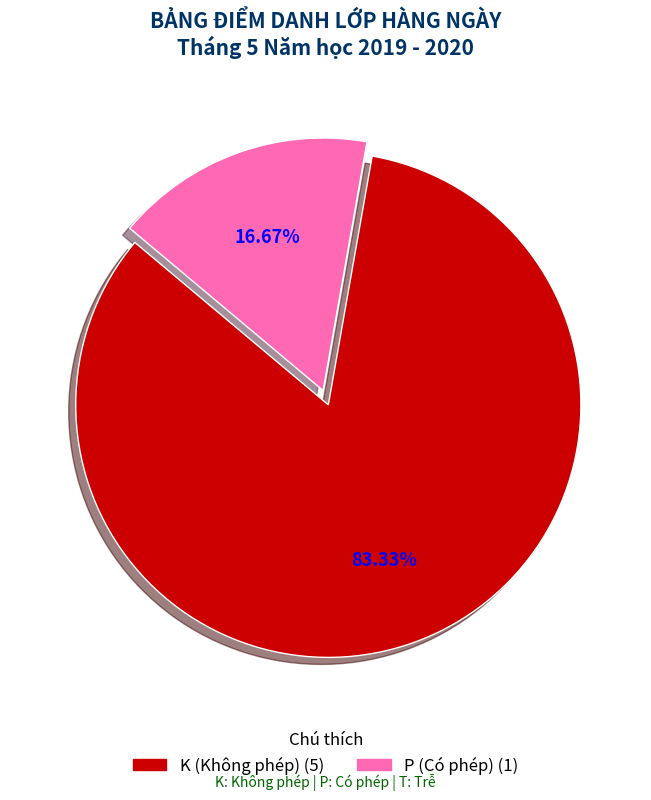

Does K (Không phép) (5) account for over 50% of the chart?

Yes